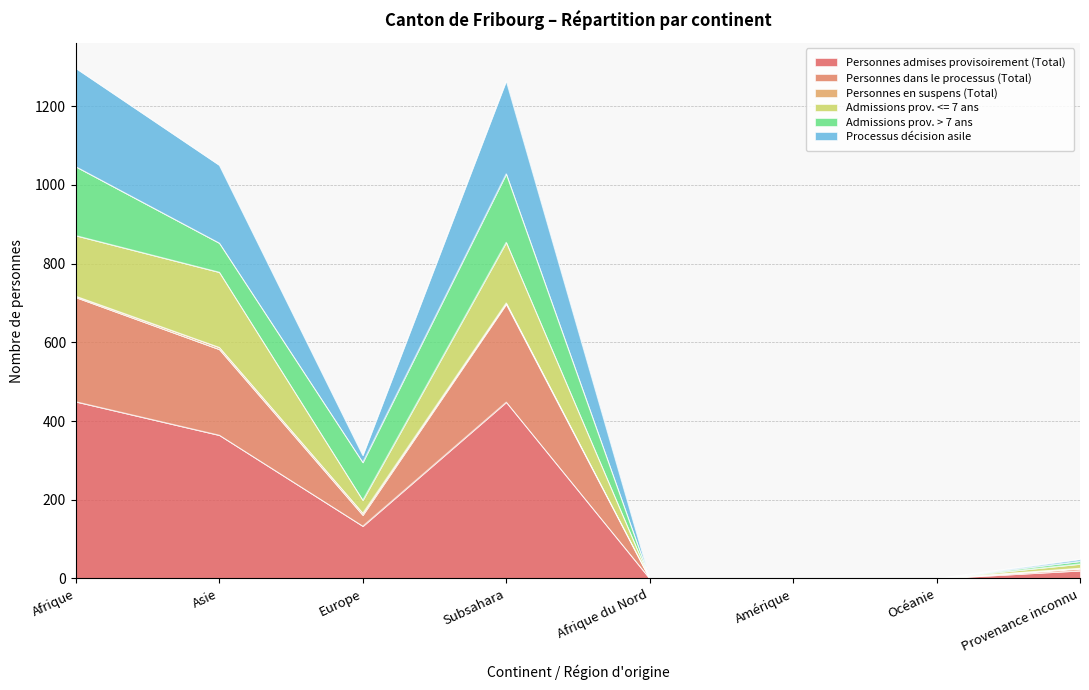

True or false: Personnes admises provisoirement (Total) and Personnes dans le processus (Total) cross at least once.

False